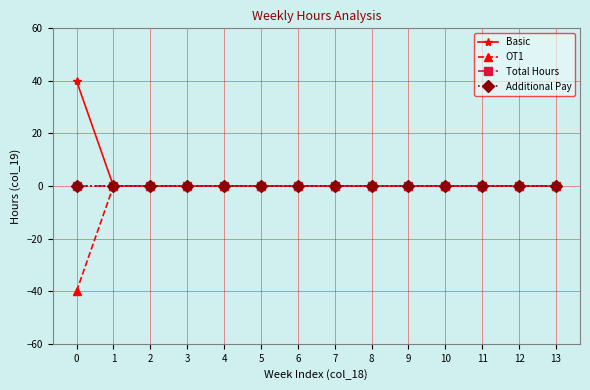

Which series changed the most between 10 and 13?

Basic